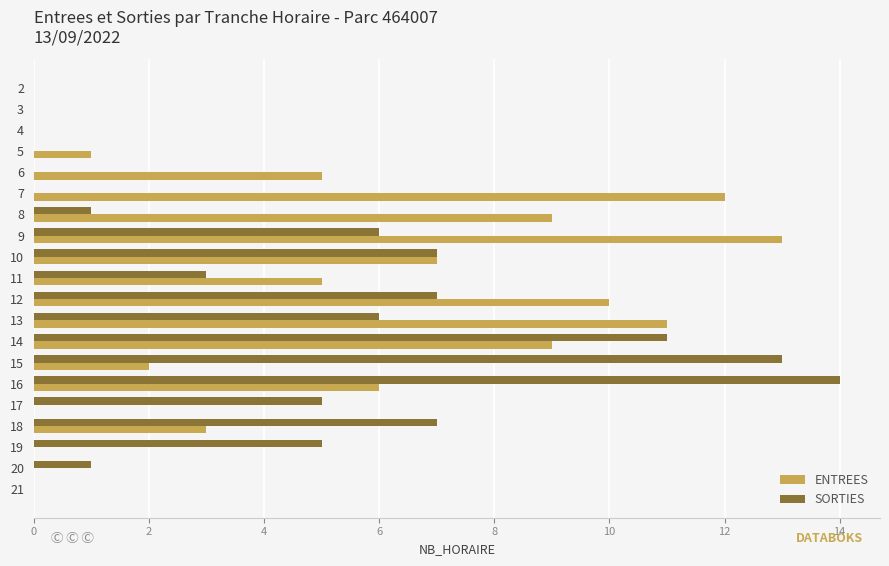

What is the approximate value of ENTREES at 16?

6